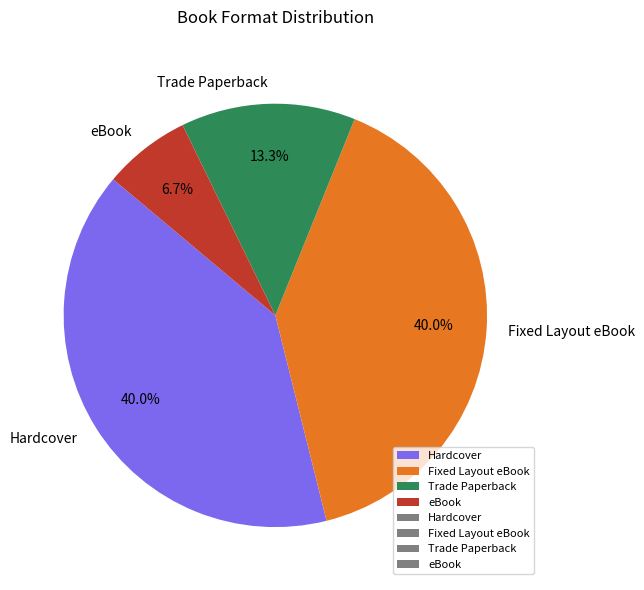

To the nearest percent, what portion does eBook represent?

7%